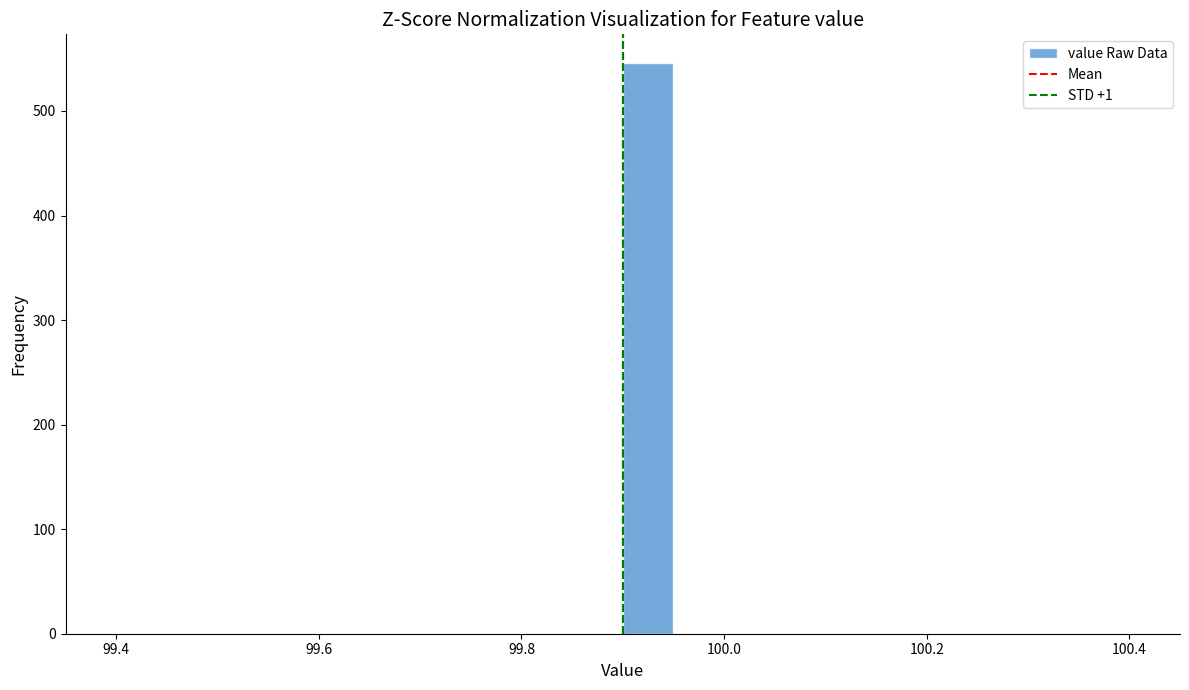

Read against the x-axis, roughly where is the centre of the tallest bar?

99.92